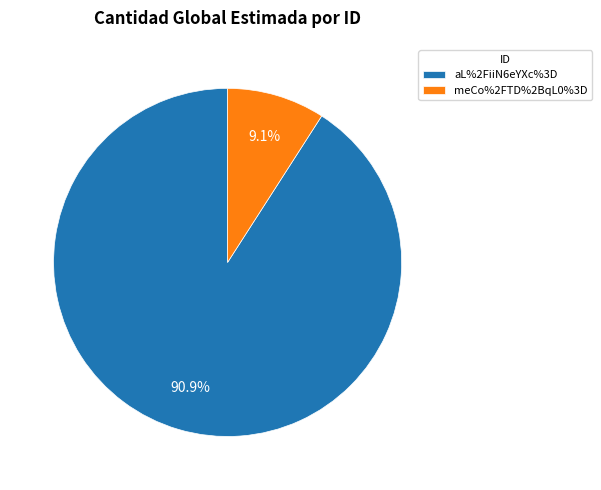

Which slice is the smallest?

meCo%2FTD%2BqL0%3D